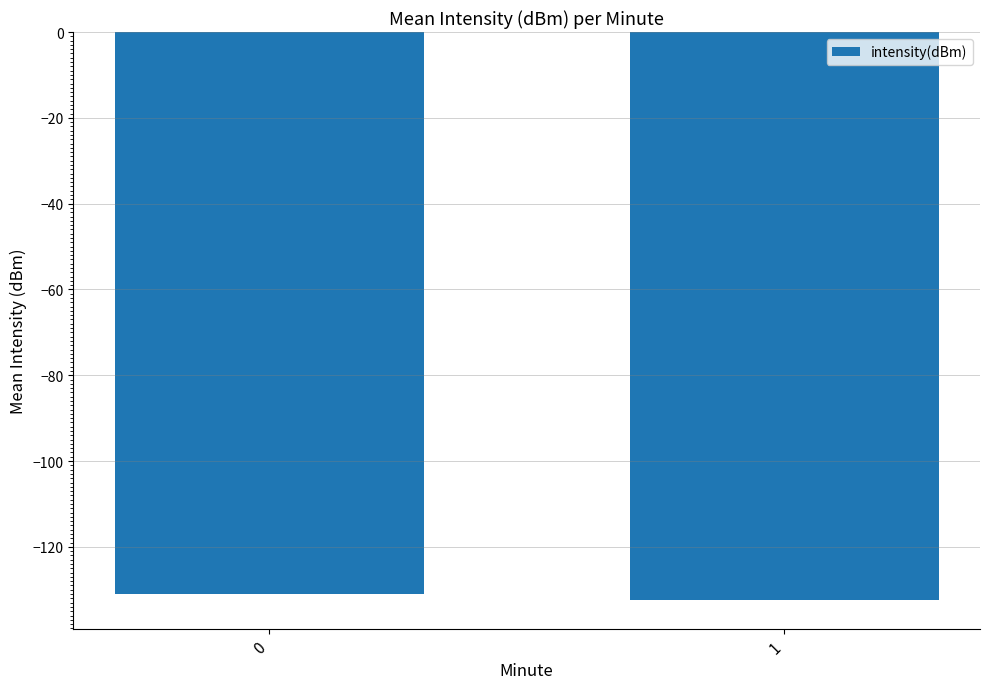

Reading right to left, transcribe all the data shown in this chart.

1=-132.4	0=-131.0